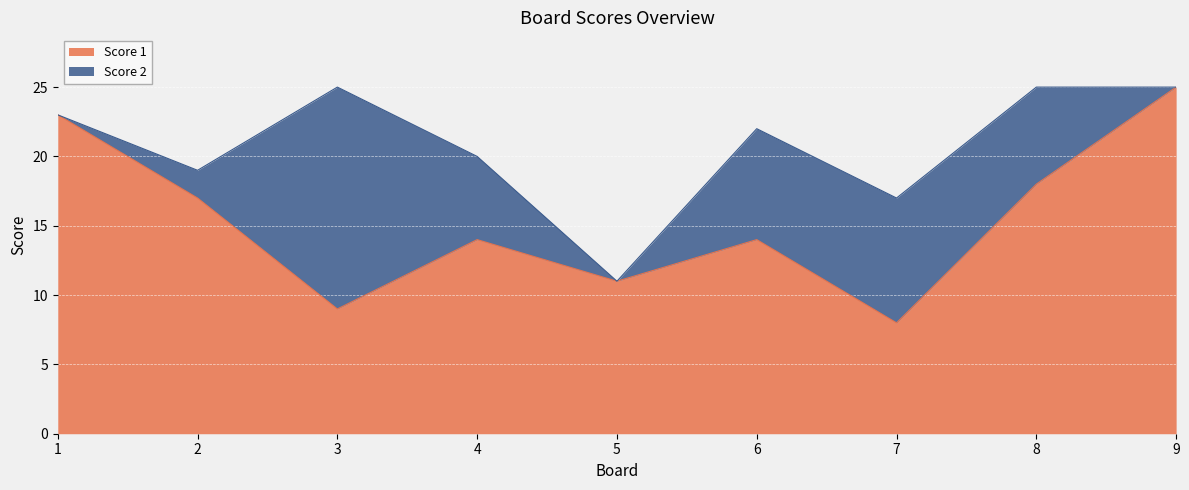

What is the value of the 7th point from the left?

8